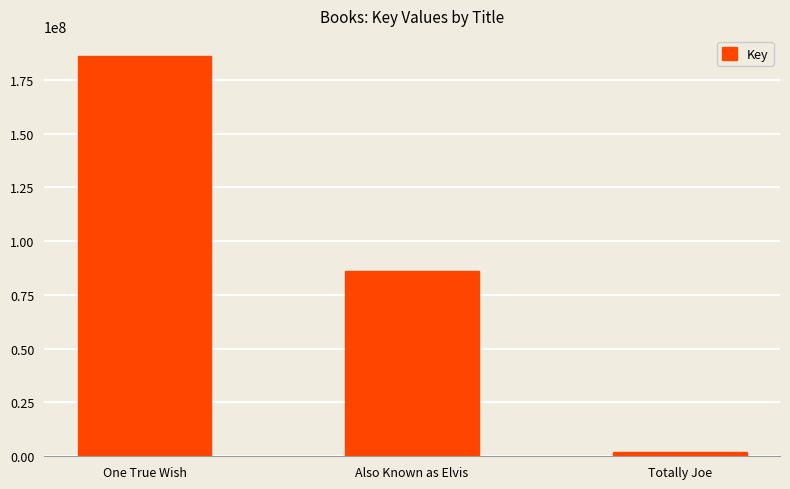

What is the value of the 1st bar from the left?

186107464